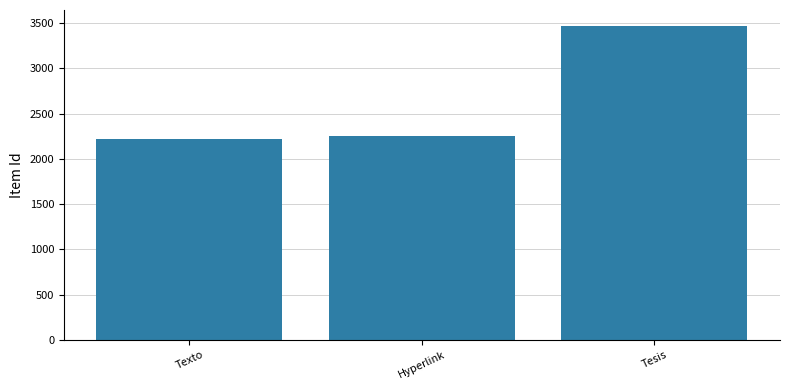

How many bars are there in total?

3